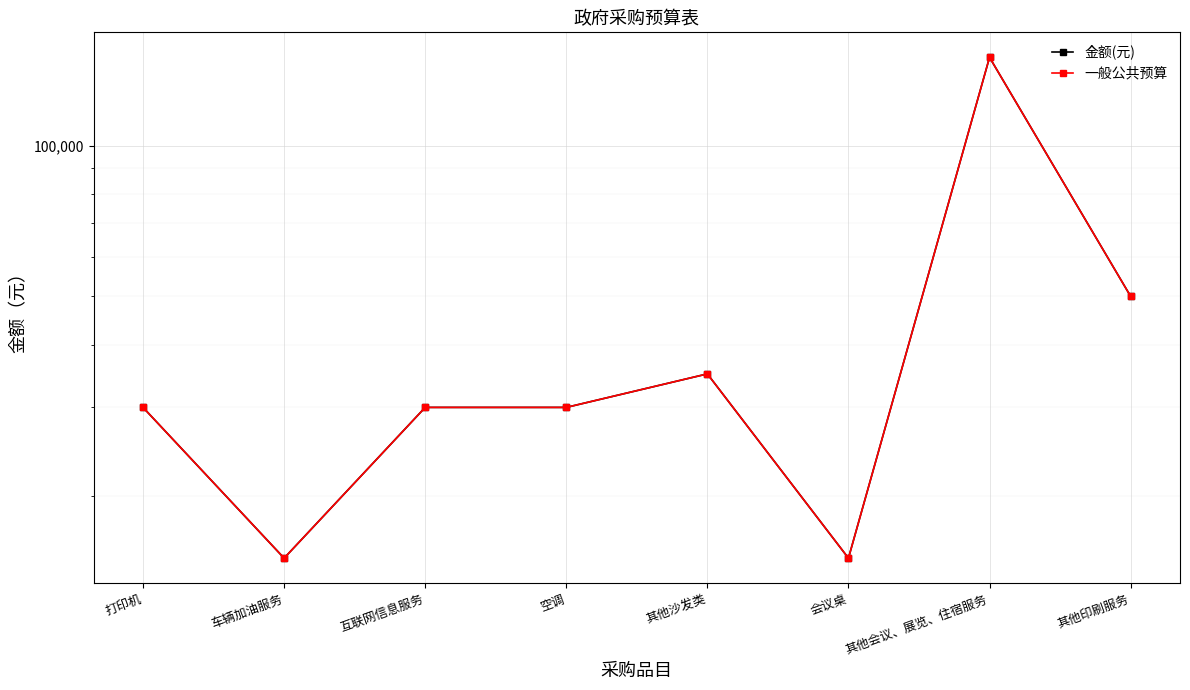

The 金额(元) series shows 50000 at 其他印刷服务. True or false?

True